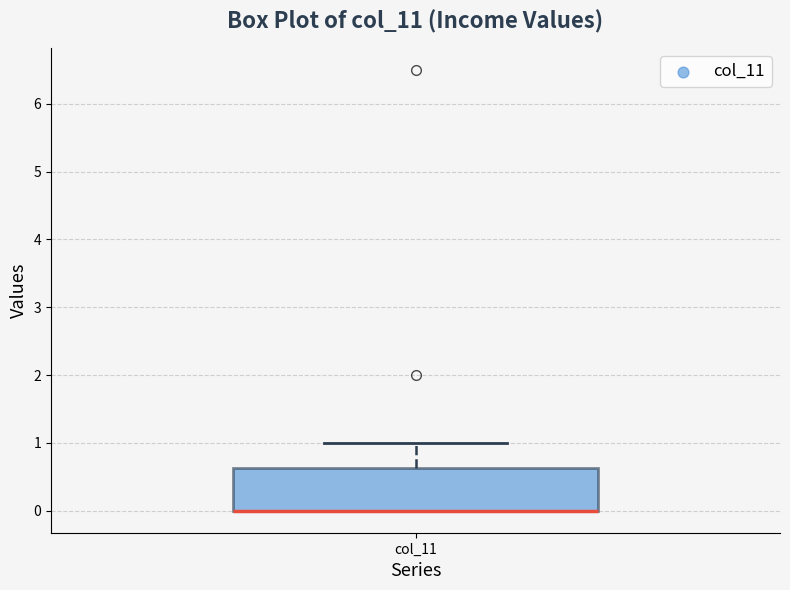

Read this box plot against the y-axis: the position of the median line, the range covered by the box, and the ends of both whiskers. The values are not printed on the chart, so give them approximately, as read against the axis.

median 0.0 (drawn on the box's lower edge), box 0.0 to 0.6, whiskers 0.0 to 1.0